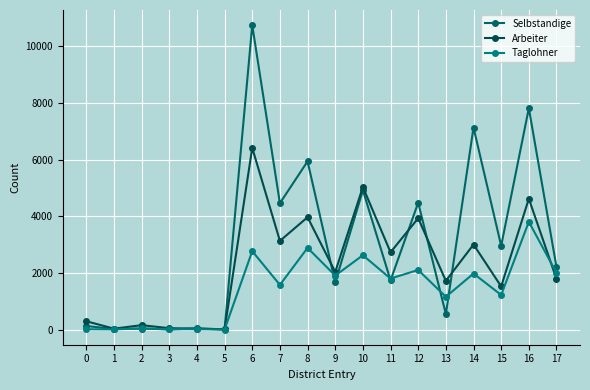

True or false: Arbeiter has a value of 1726 at 13.

True